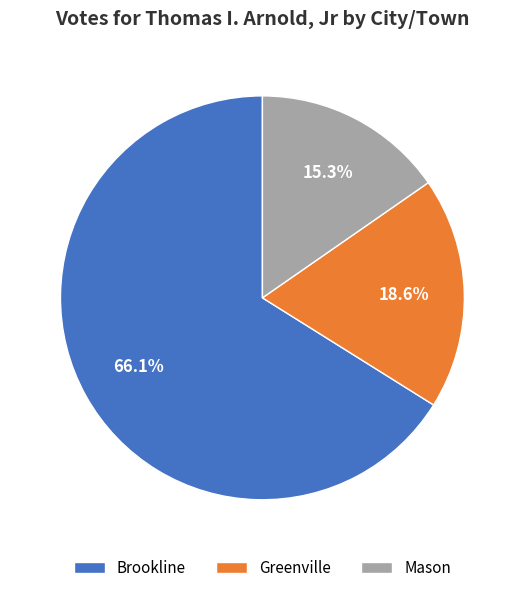

To the nearest percent, what portion does Brookline represent?

66%